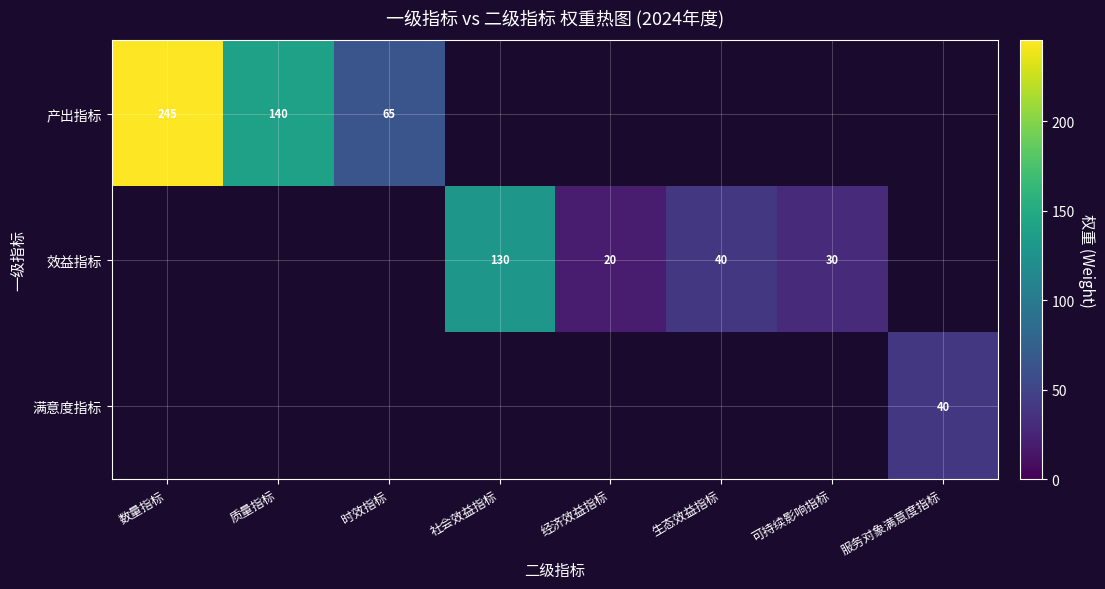

The value of 满意度指标 at 服务对象满意度指标 is 55. True or false?

False